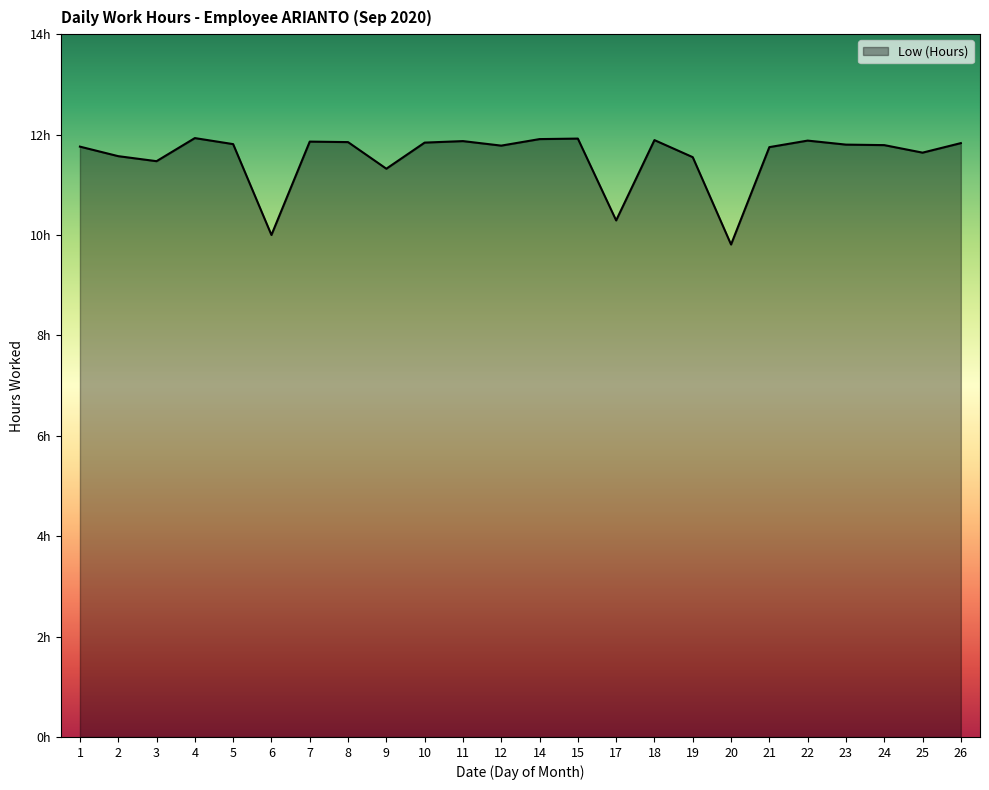

Does the chart have visible grid lines?

No